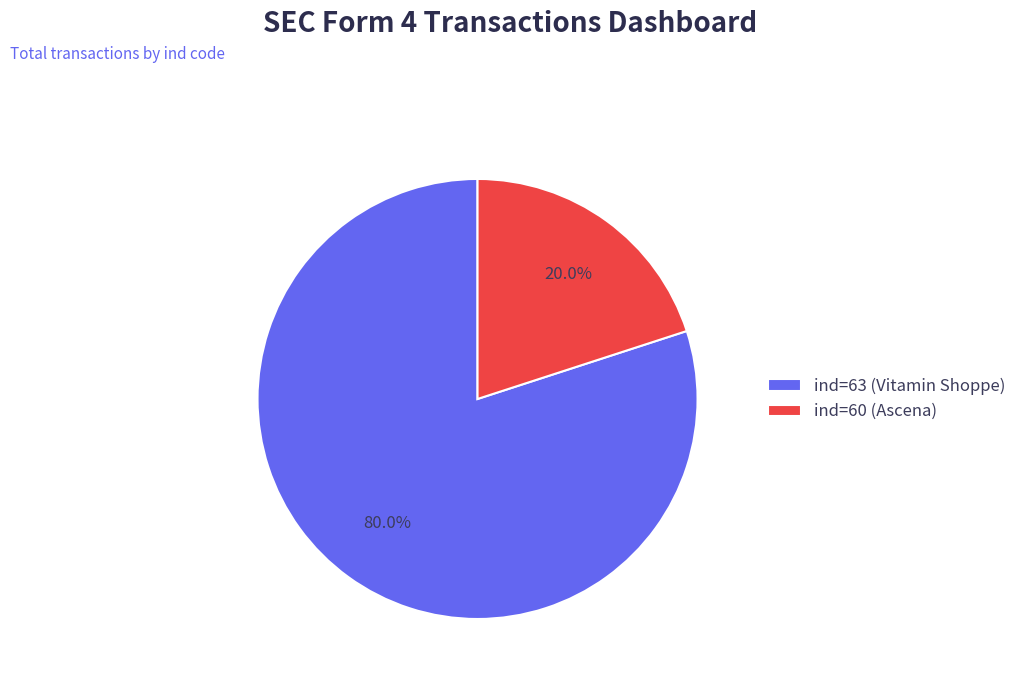

The ind=63 slice represents 88% of the pie. True or false?

False